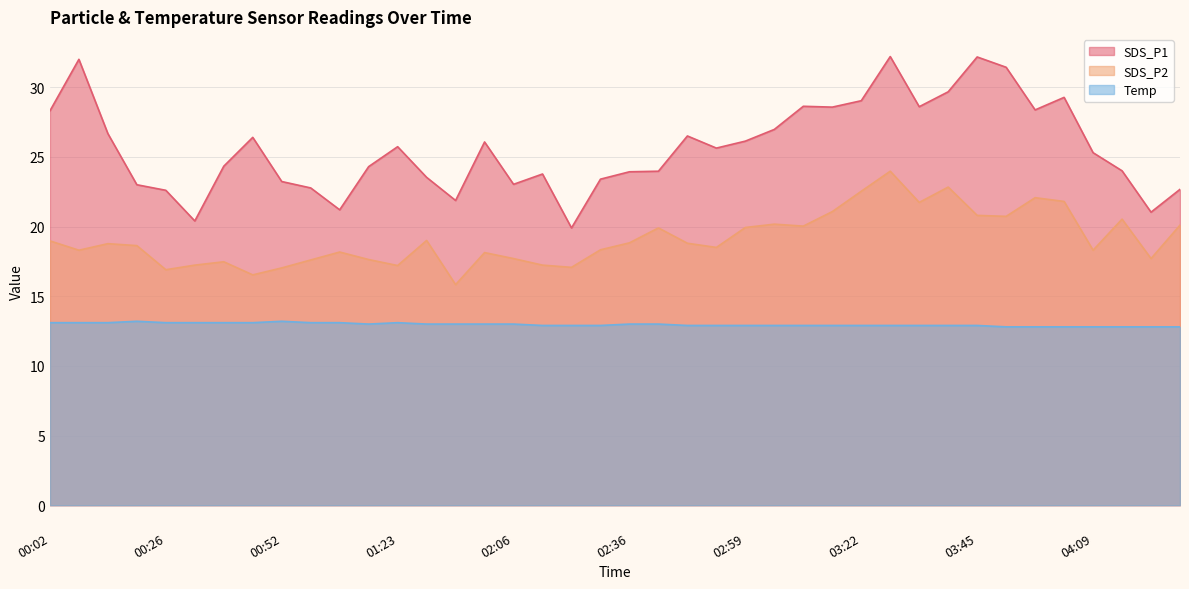

What is the difference between the maximum and minimum values in the SDS_P1 series?

12.3